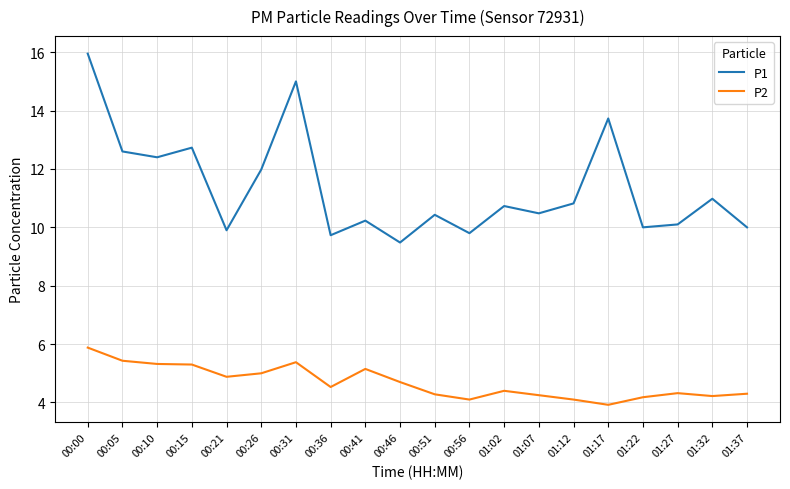

Which series has the largest range (max minus min)?

P1